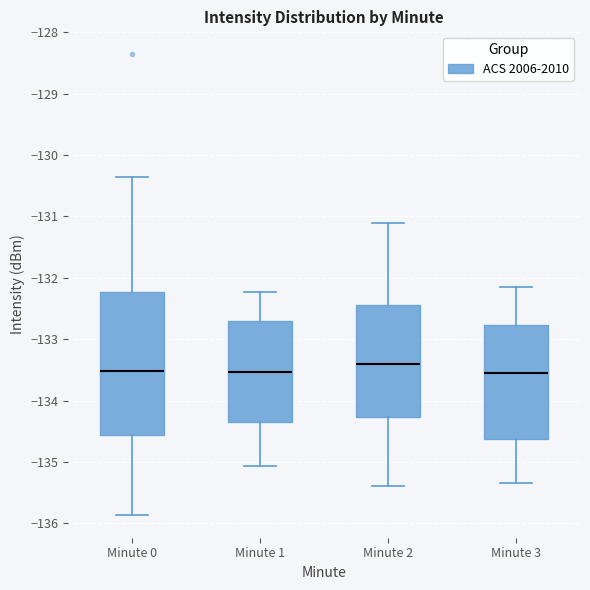

Which box is the tallest, from its lower edge to its upper edge?

Minute 0